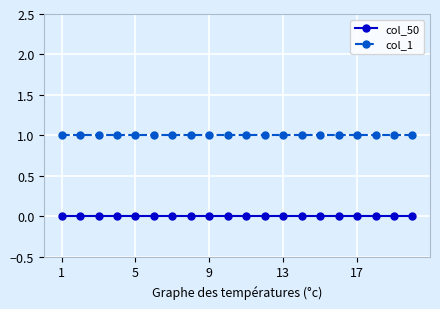

True or false: col_1 and col_50 intersect in this chart.

False